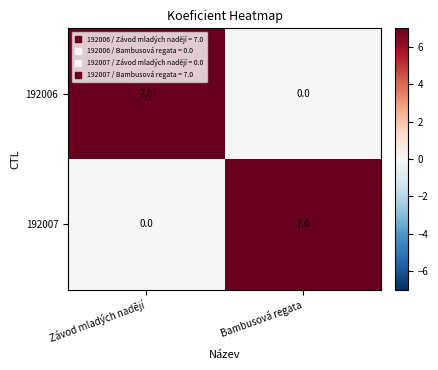

What is the total value across all series at Bambusová regata?

7